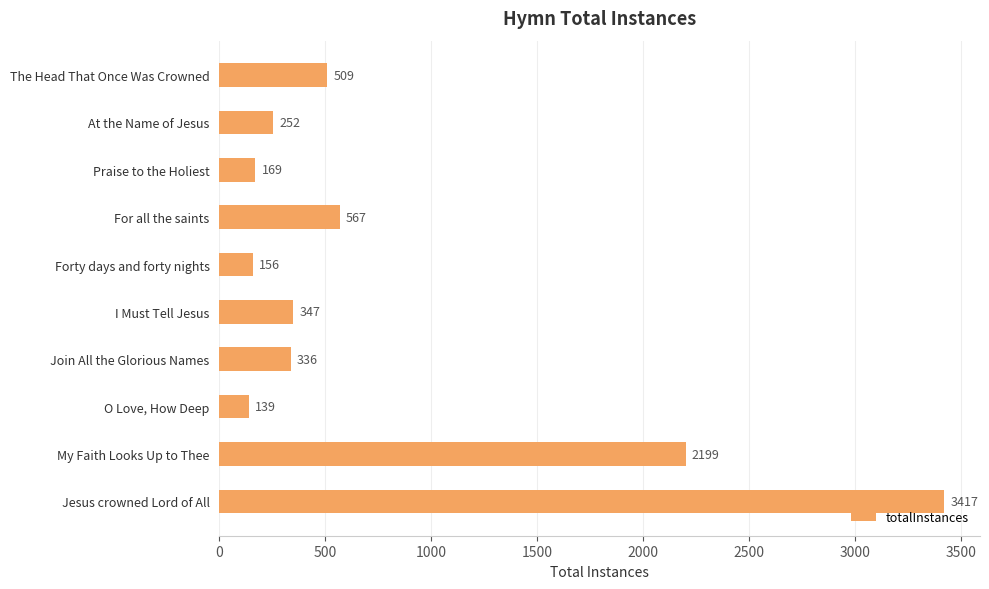

What is the greatest value displayed?

3417